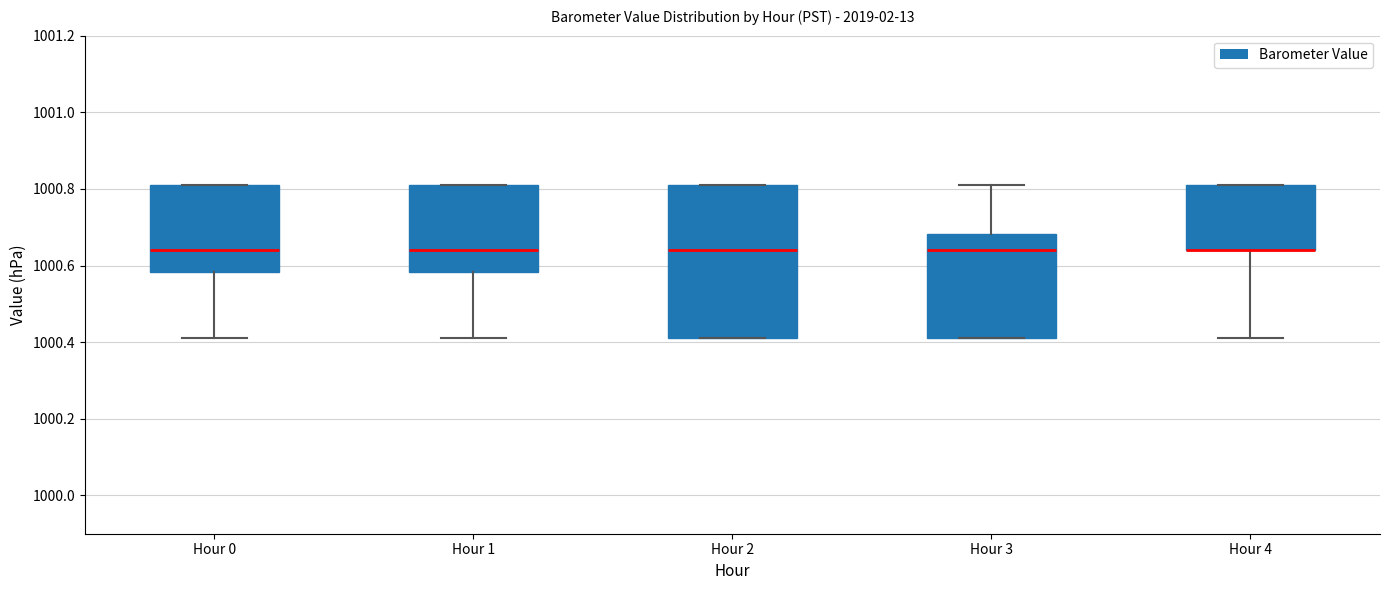

Where is the upper edge of the box for Hour 2 on the y-axis? The values are not printed on the chart, so give them approximately, as read against the axis.

1000.82